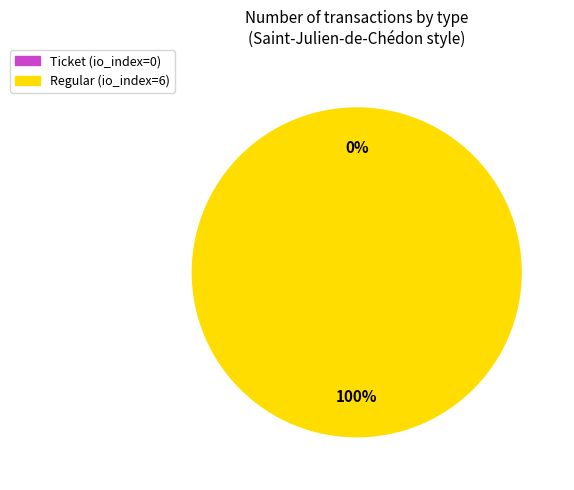

Rank the categories by value from highest to lowest.

Regular (io_index=6), Ticket (io_index=0)